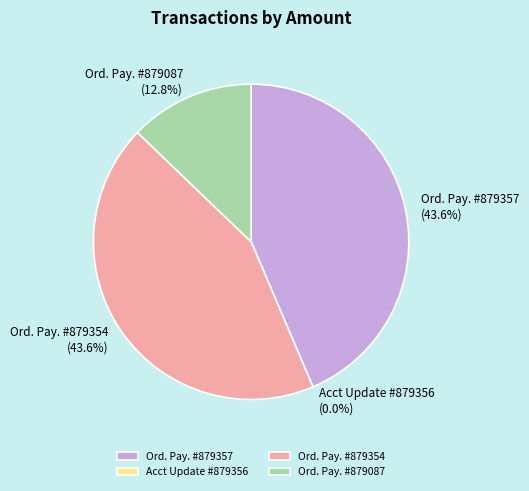

The Ordinary Payment (879357) slice represents 29% of the pie. True or false?

False